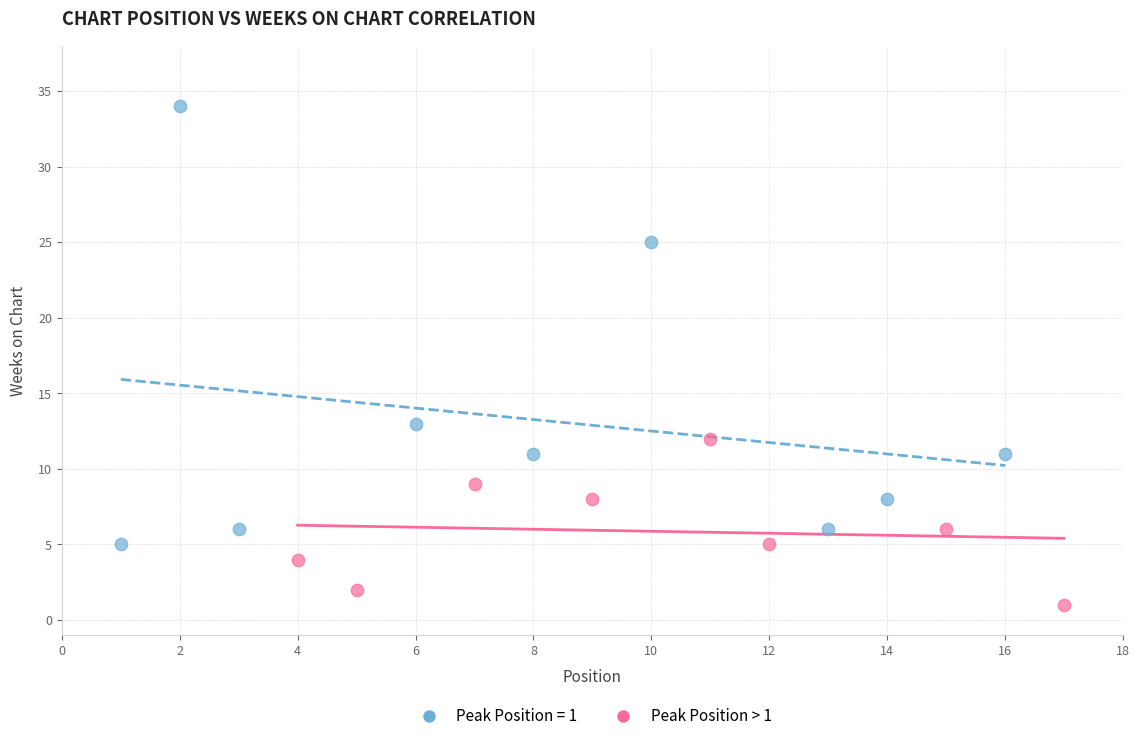

Which series contains the highest Y value?

Peak Position = 1